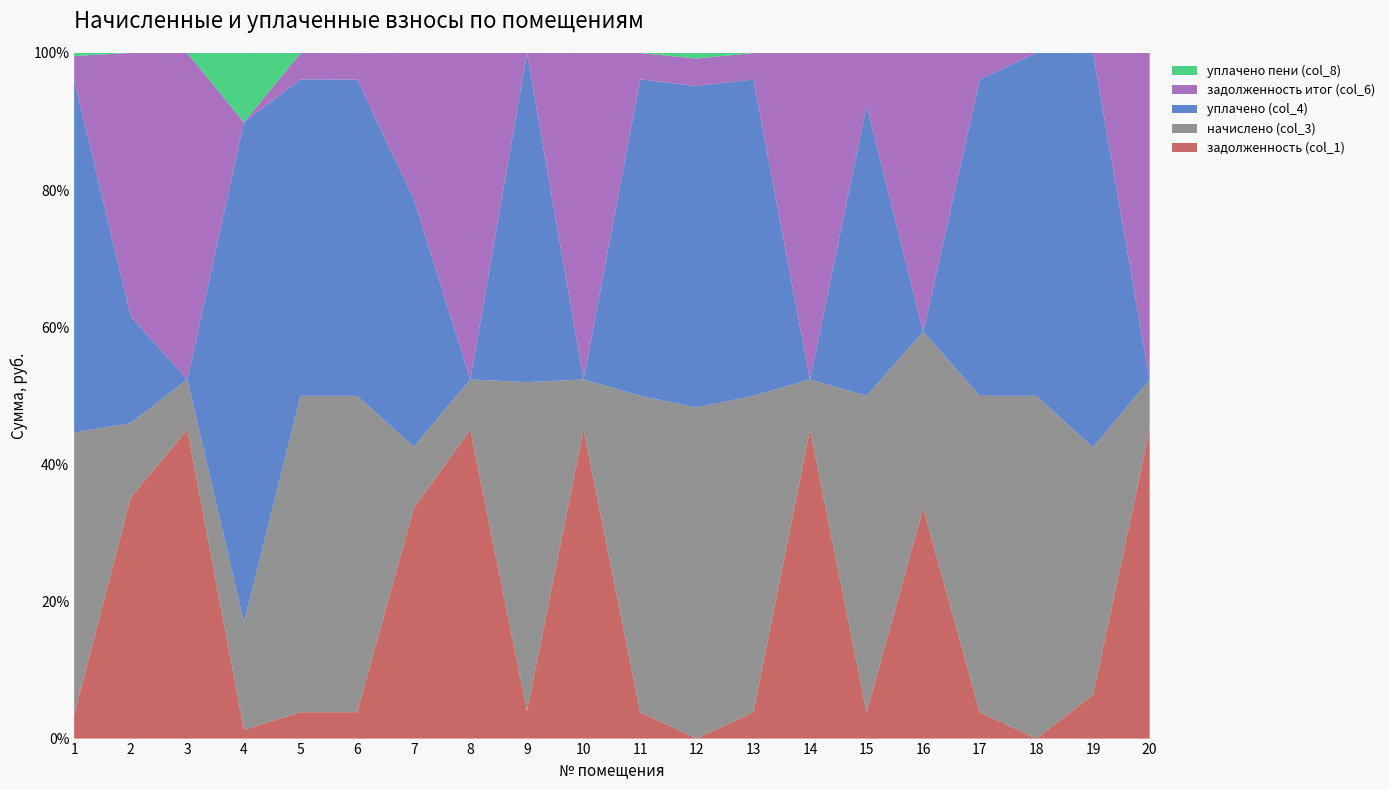

Reading right to left, extract all data points from this chart.

задолженность (col_1): 14242.1	197.7	0.0	178.1	3162.7	254.9	13577.0	197.7	0.0	194.5	13185.7	178.6	18663.4	8223.1	192.9	179.1	195.0	12990.0	7900.3	257.1
начислено (col_3): 2315.0	1117.2	2296.0	2137.0	2423.2	3059.2	2206.9	2372.3	2143.3	2334.1	2143.3	2143.3	3033.7	2194.2	2315.0	2149.7	2340.5	2111.5	2429.5	3084.6
уплачено (col_4): 0.0	1781.5	2296.0	2137.0	0.0	2805.0	0.0	2372.3	2081.0	2334.1	0.0	2143.3	0.0	8843.5	2315.0	2149.7	10923.4	0.0	3500.0	3855.8
задолженность итог (col_6): 15053.2	0.0	0.0	178.3	3826.5	509.1	14350.2	197.7	178.6	194.5	13936.6	0.0	19726.3	5211.5	192.9	179.1	0.0	13729.8	8622.0	257.1
уплачено пени (col_8): 0.0	0.0	0.0	0.0	0.0	0.0	0.0	0.0	35.7	0.0	0.0	0.2	0.0	0.0	1.0	0.0	1510.8	0.0	0.0	32.5